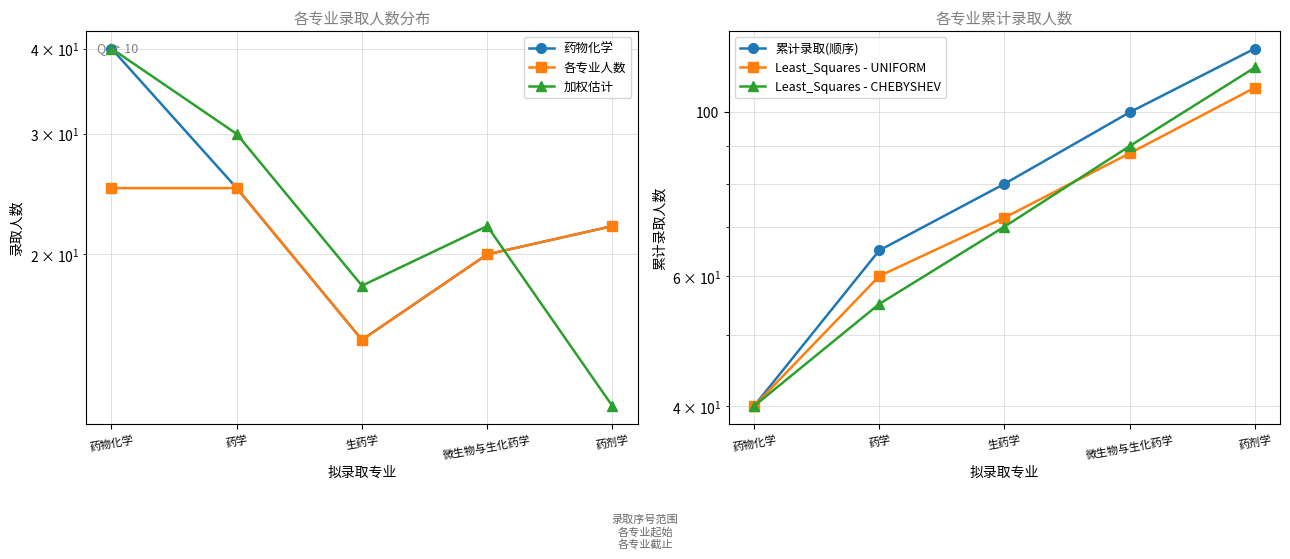

Which series has the largest range (max minus min)?

累计录取(顺序)